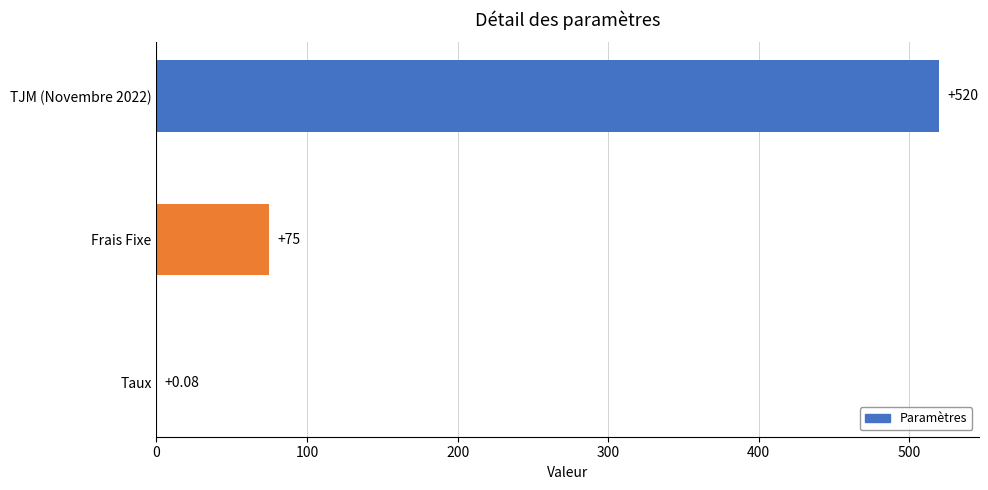

Which has a higher value, Taux or TJM (Novembre 2022)?

TJM (Novembre 2022)